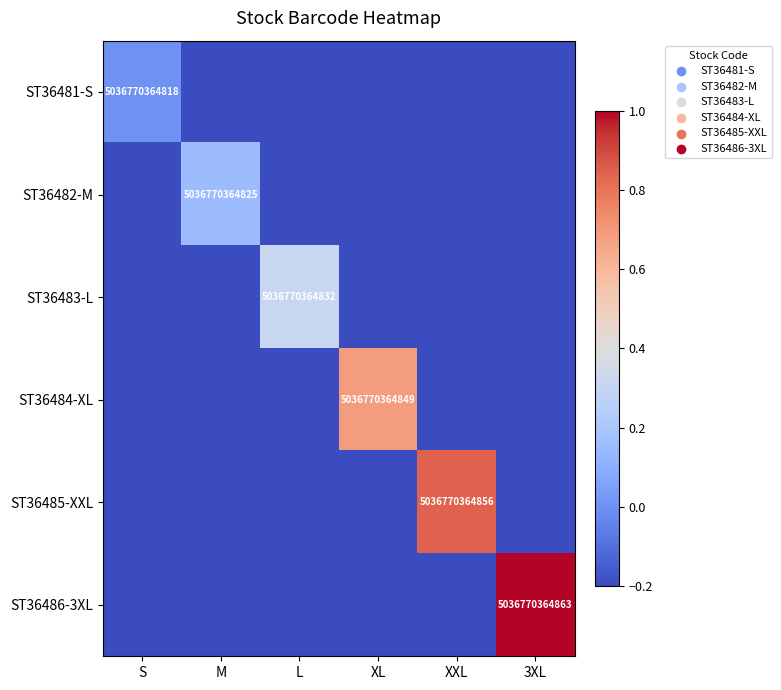

What is the lowest value of the ST36486-3XL series?

-0.2